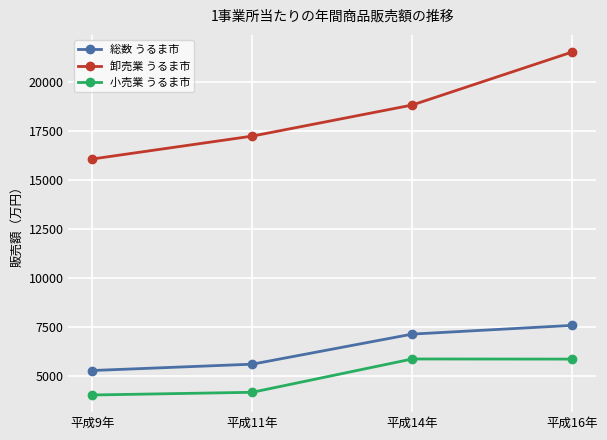

Where is 卸売業 うるま市 nearest to the value 18819?

平成14年